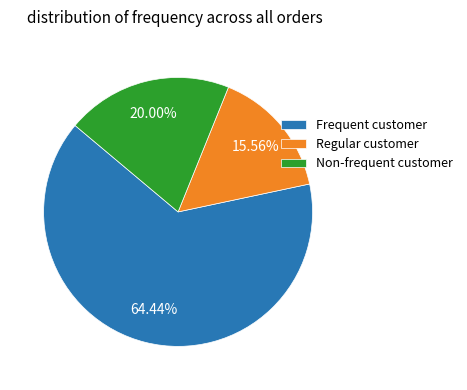

Is there any slice that represents more than half of the pie?

Yes